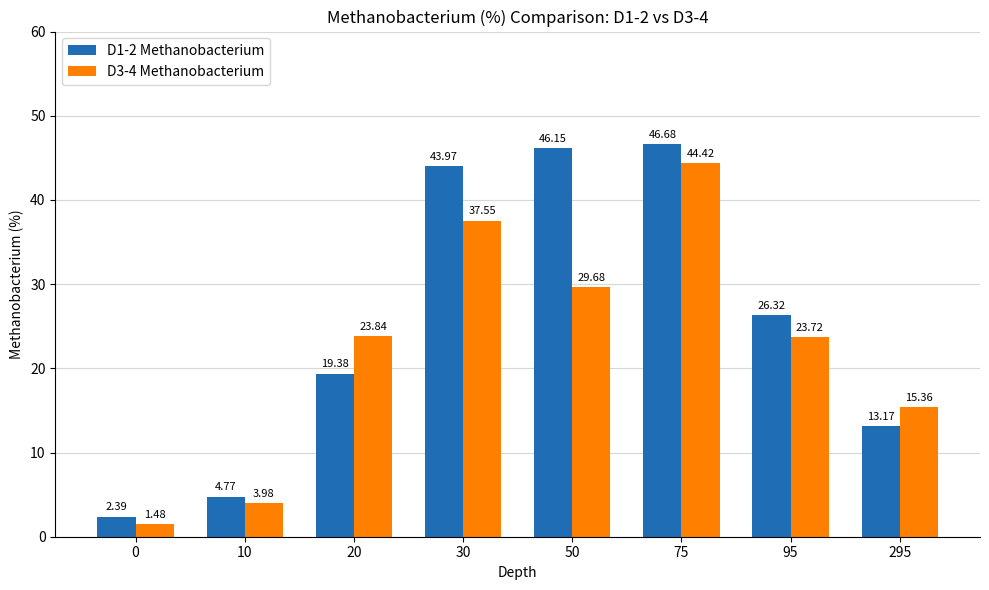

Is the value of D3-4 Methanobacterium at 10 greater than the value of D1-2 Methanobacterium at 50?

No